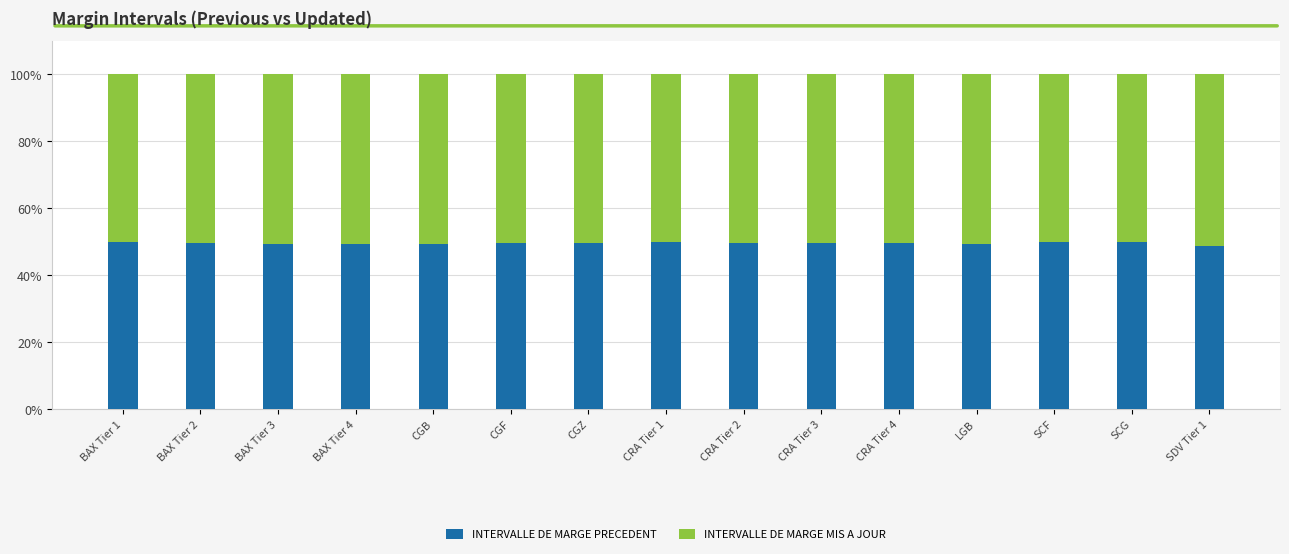

What is the total value across all series at CRA Tier 2?

100.0